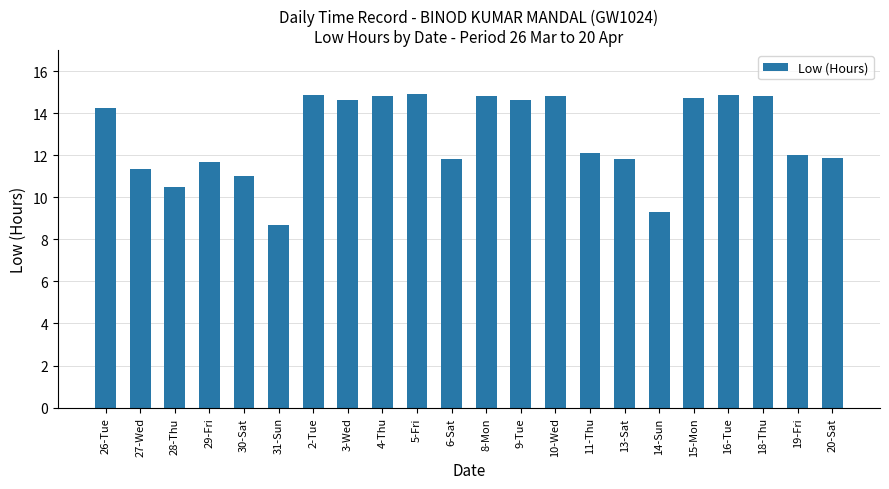

What is the sum of the values at 20-Sat and 18-Thu?

26.7